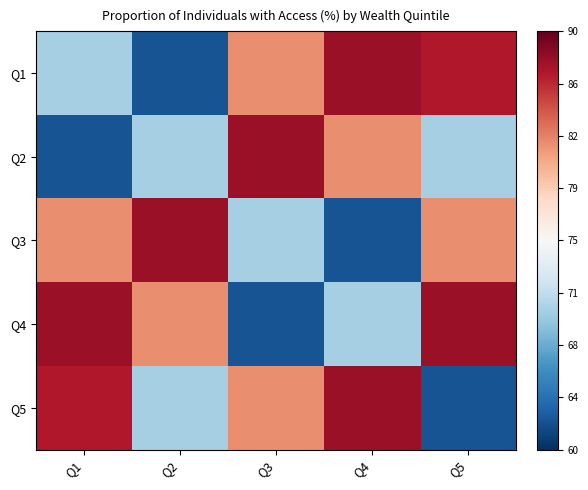

Rank the series at Q3 from lowest to highest value.

Q4, Q3, Q1, Q5, Q2